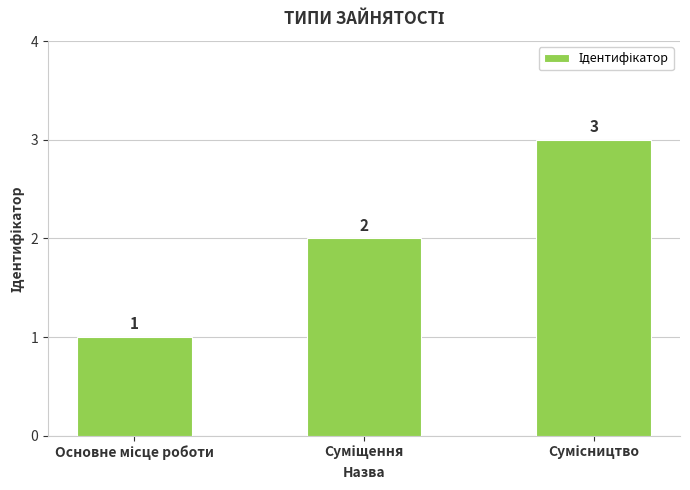

What is the value of the 1st bar from the left?

1